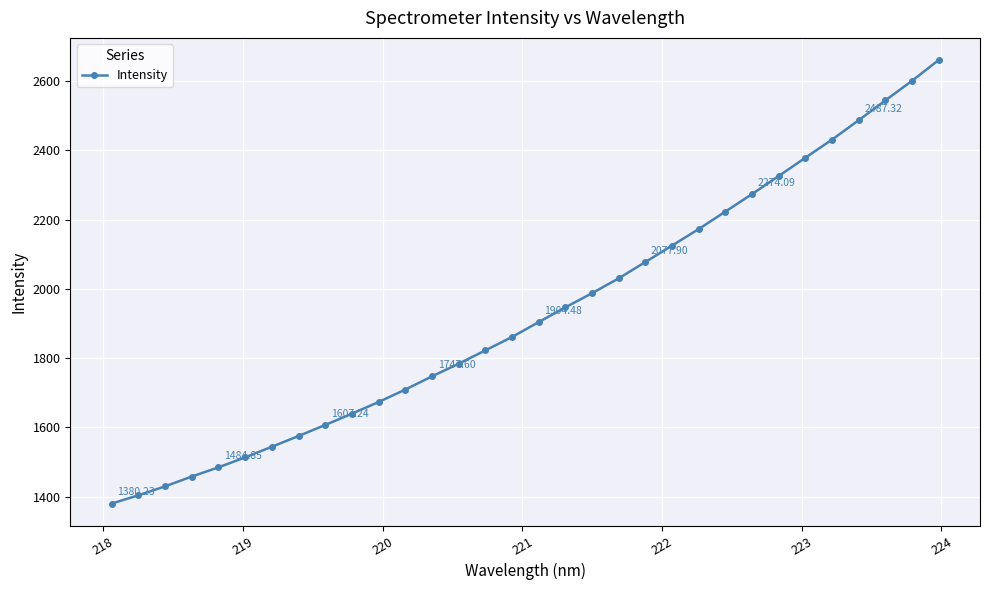

What is the difference between the maximum and minimum values?

1280.8